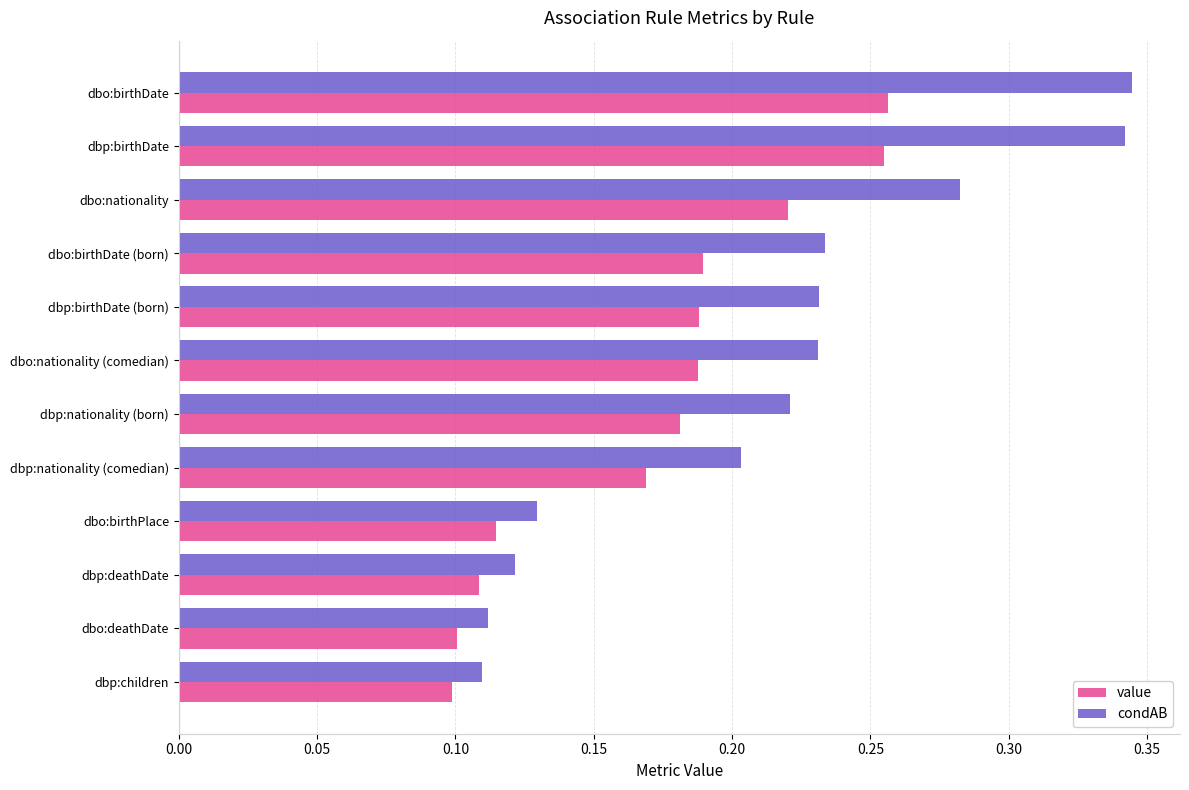

The condAB series shows 0.3 at dbp:nationality (comedian). True or false?

False